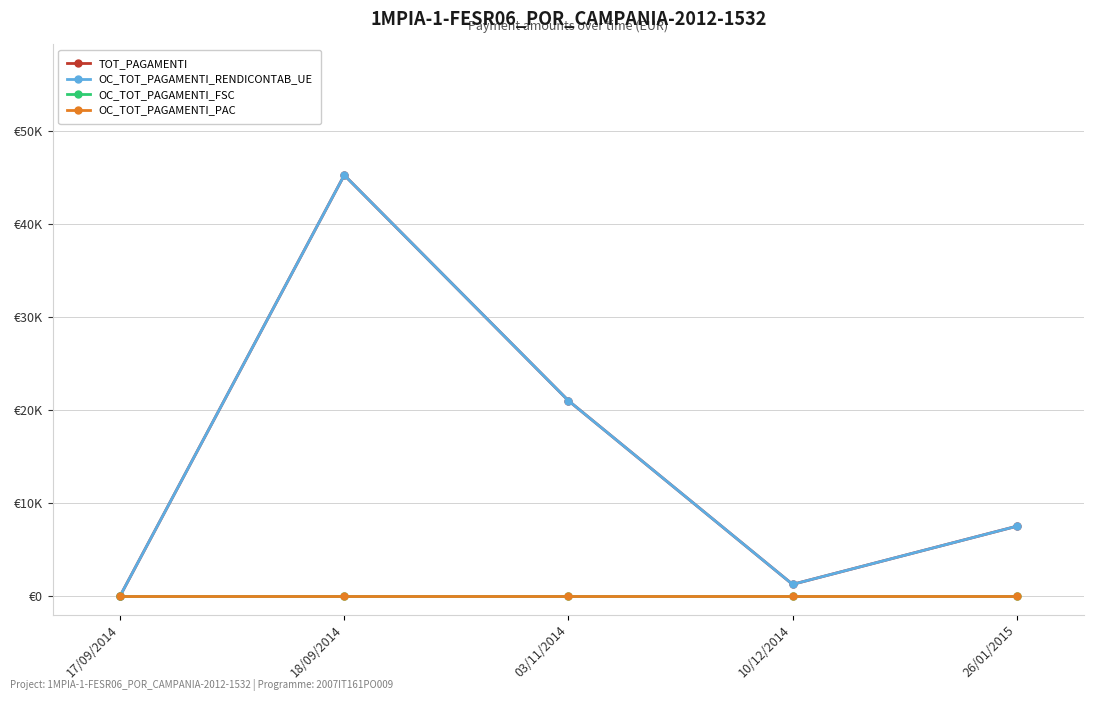

What is the label of the 5th point from the right?

17/09/2014